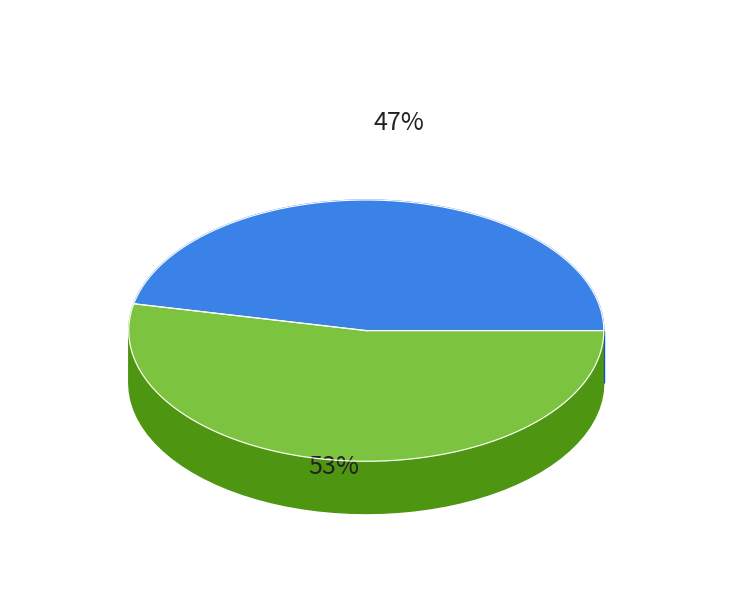

Is the sum of Parkings-relais-existants and Mobilite-Comptage-passagers-bus-AVL greater than half?

Yes